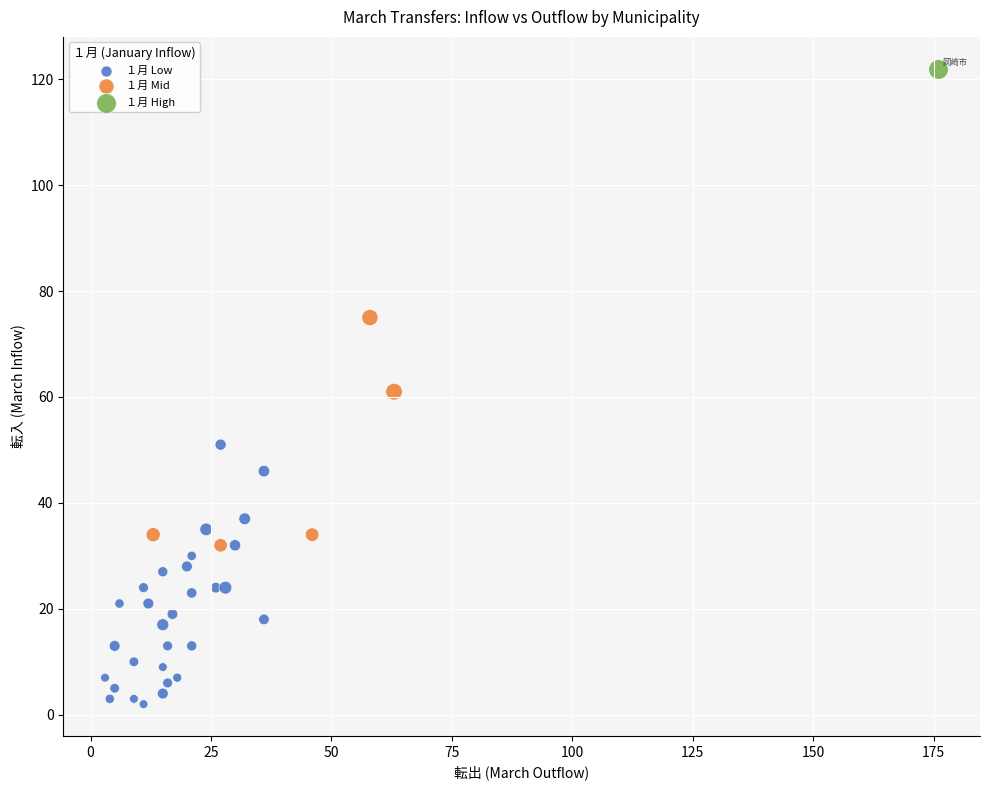

What are all the series names shown in the legend?

１月 Low, １月 Mid, １月 High